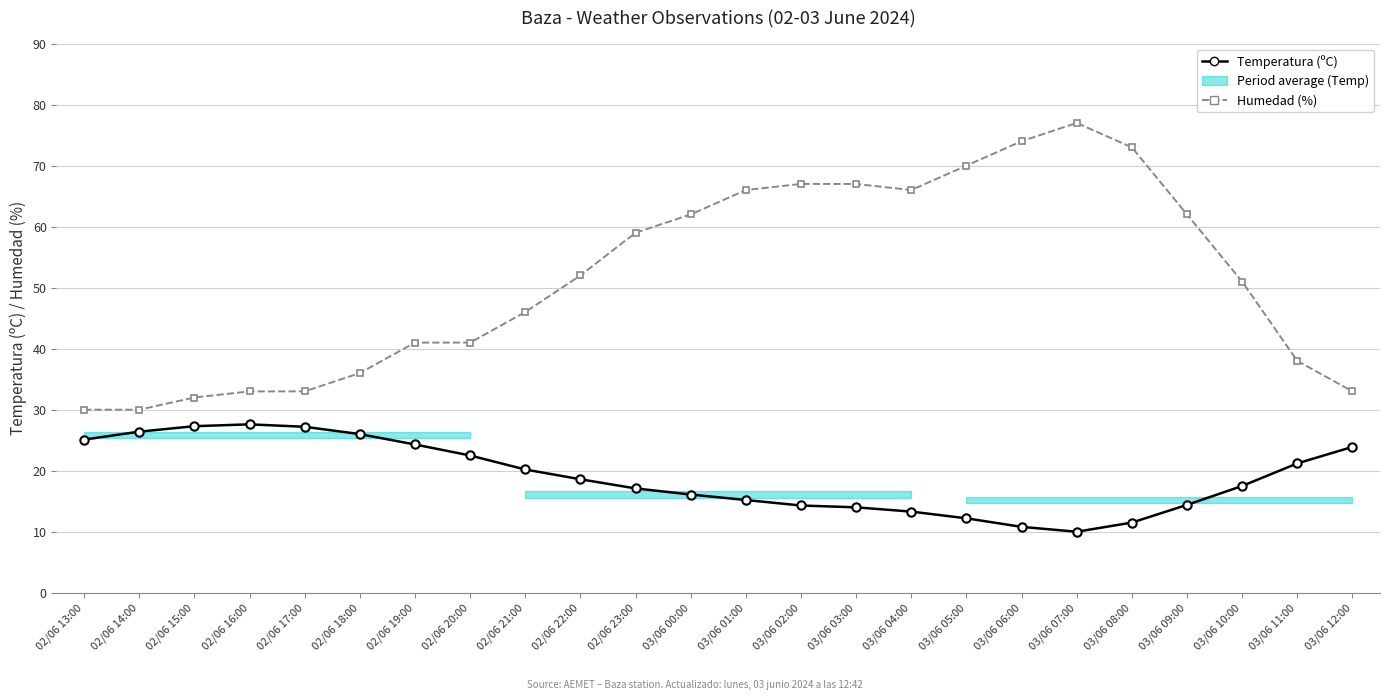

Reading left to right, what are all the values shown in this chart?

Temperatura (ºC): 25.1	26.4	27.3	27.6	27.2	26.0	24.3	22.5	20.2	18.6	17.1	16.1	15.2	14.3	14.0	13.3	12.2	10.8	10.0	11.5	14.4	17.5	21.2	23.9
Humedad (%): 30.0	30.0	32.0	33.0	33.0	36.0	41.0	41.0	46.0	52.0	59.0	62.0	66.0	67.0	67.0	66.0	70.0	74.0	77.0	73.0	62.0	51.0	38.0	33.0